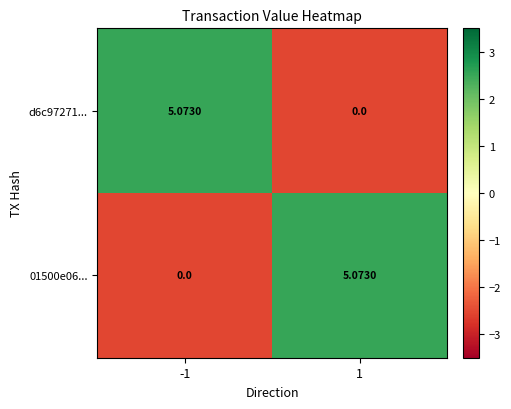

At how many categories does at least one series exceed 0?

2